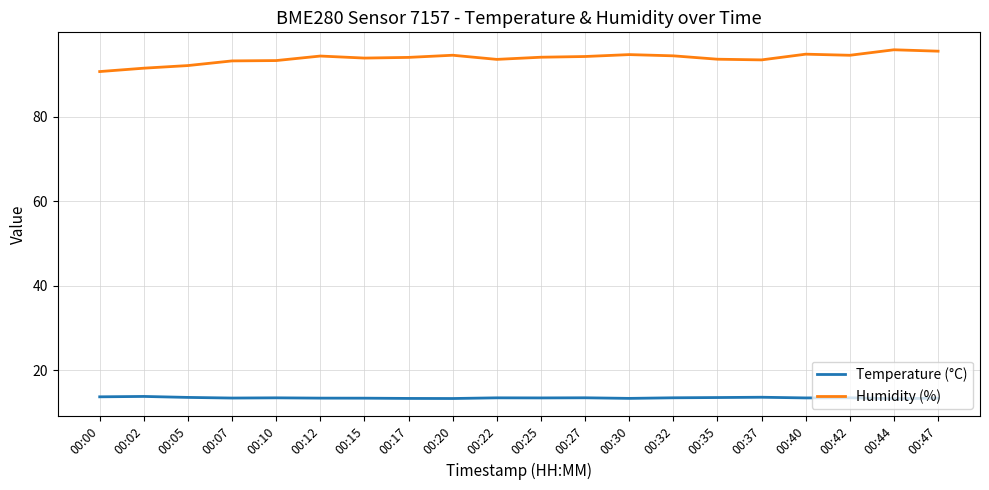

List the series in order of their overall mean, highest first.

Humidity (%), Temperature (°C)